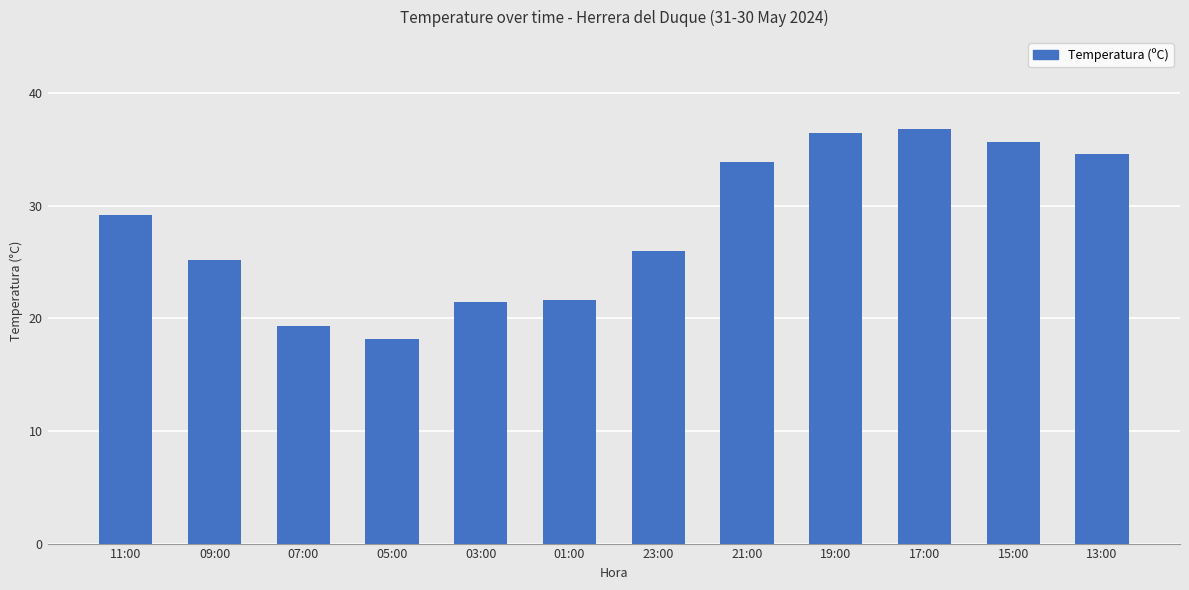

At which label is the value closest to 27?

23:00